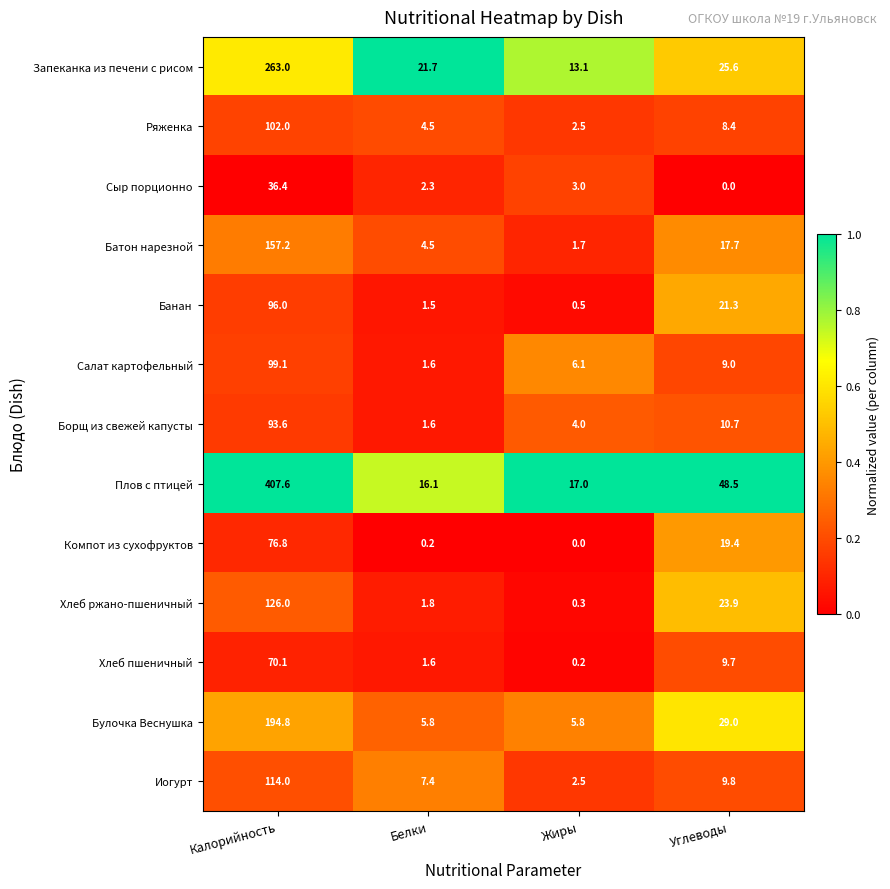

Where does the Ряженка series first go above 8?

Калорийность